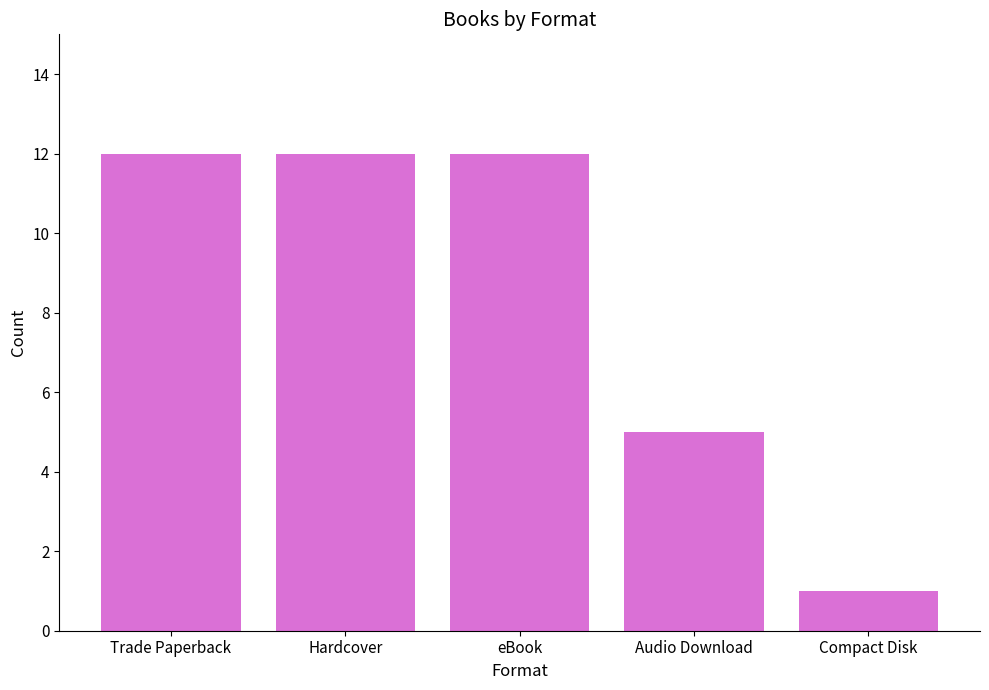

What position from the right is Audio Download?

2